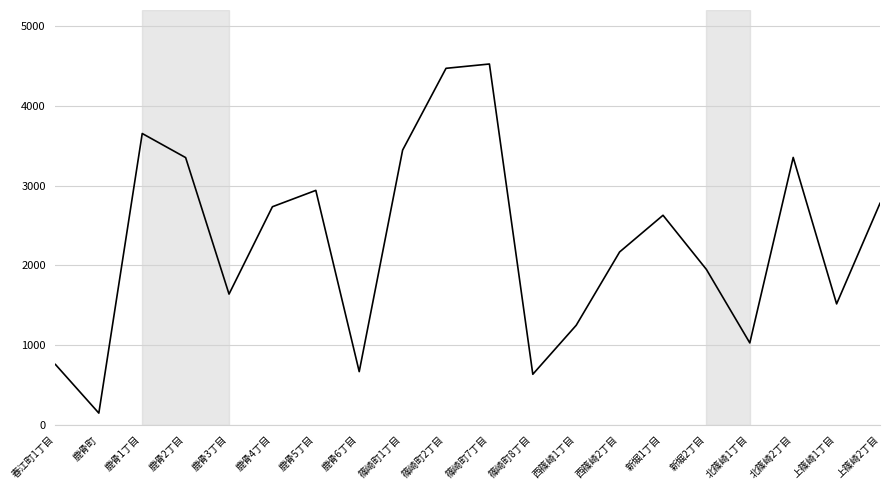

Is it true that the value at 篠崎町1丁目 is 3444?

True